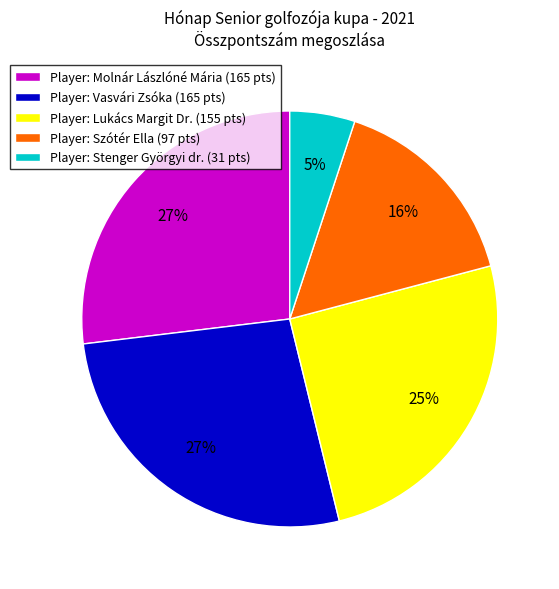

Combined, do Player: Lukács Margit Dr. (155 pts) and Player: Molnár Lászlóné Mária (165 pts) account for over 50%?

Yes